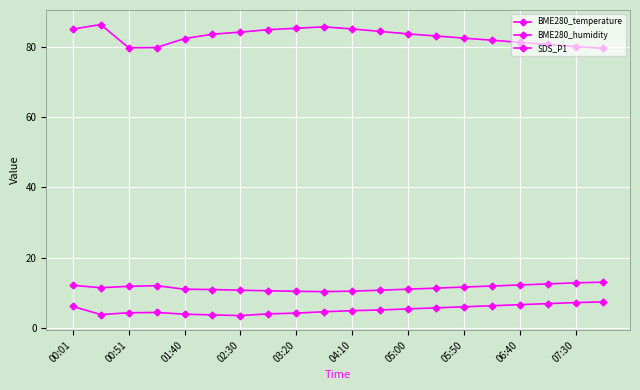

How many series are shown in this chart?

3